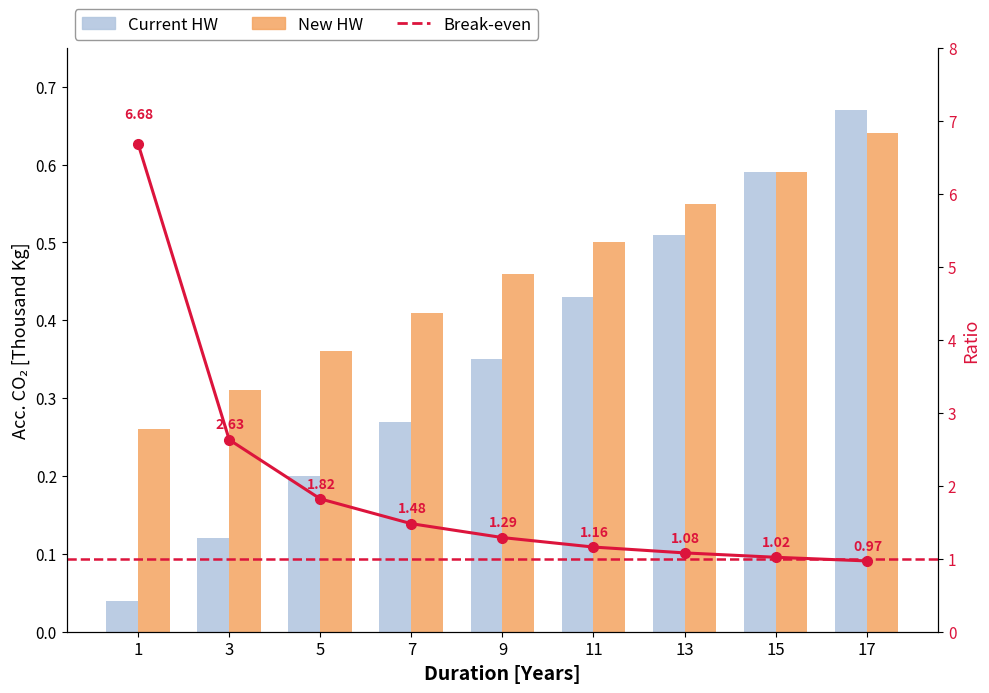

What is the average value of the New HW series?

0.5